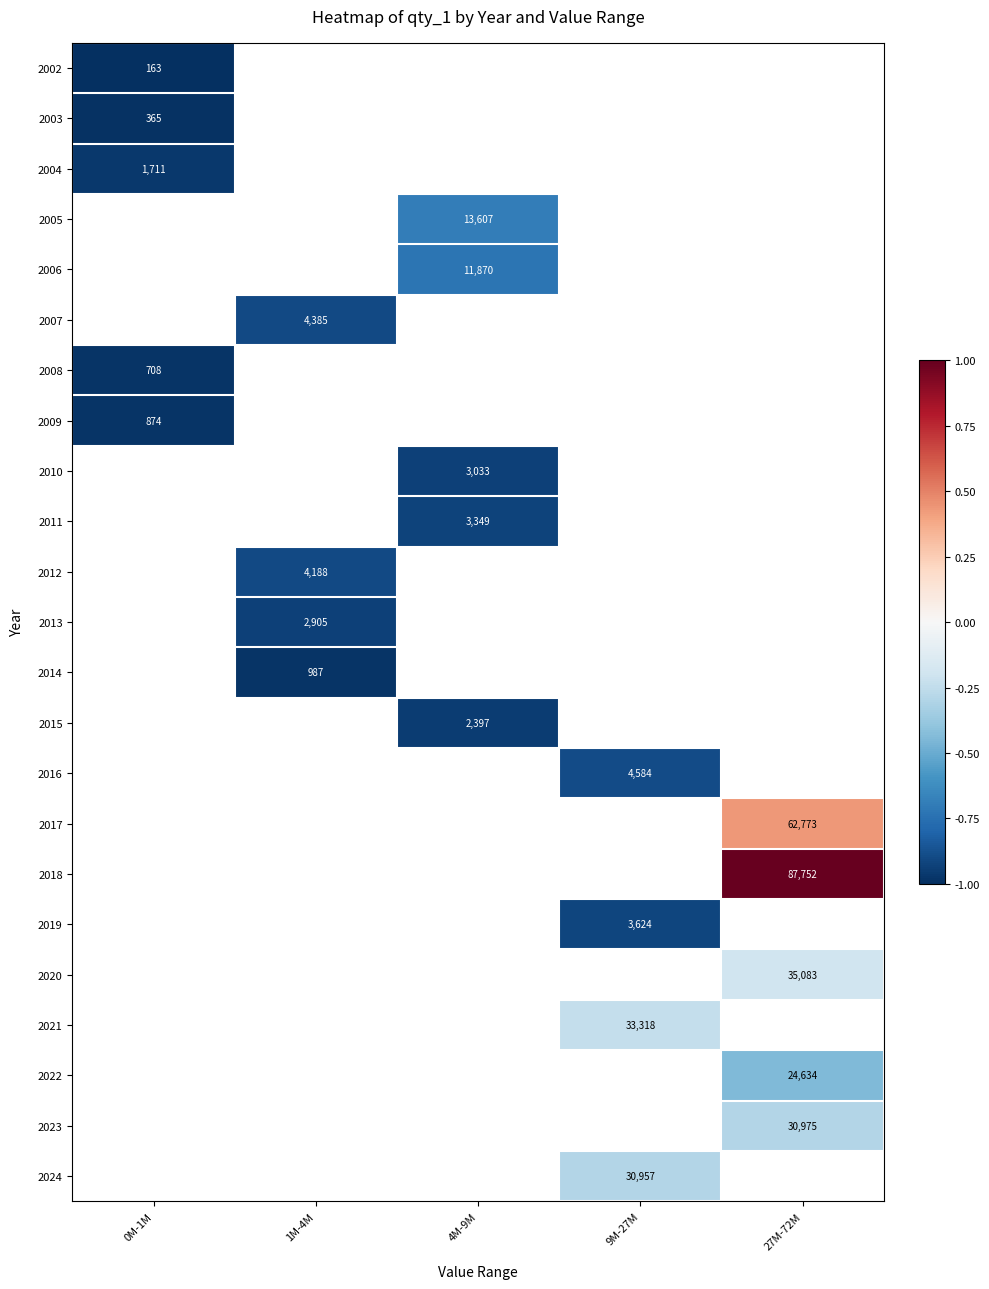

Count the number of data series in this chart.

23